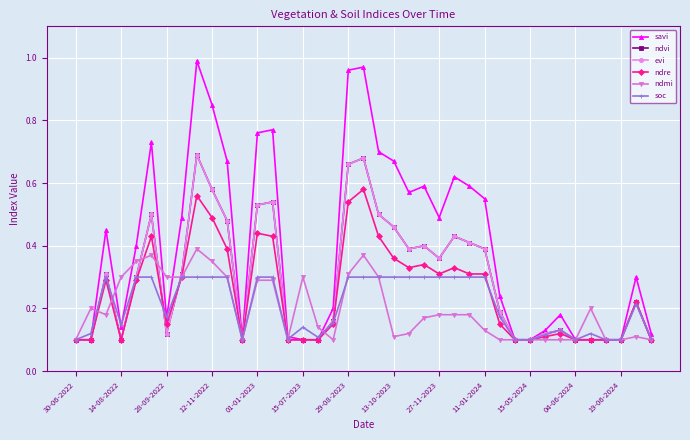

Reading right to left, transcribe all the data shown in this chart.

savi: 0.1	0.3	0.1	0.1	0.1	0.1	0.2	0.1	0.1	0.1	0.2	0.6	0.6	0.6	0.5	0.6	0.6	0.7	0.7	1.0	1.0	0.2	0.1	0.1	0.1	0.8	0.8	0.1	0.7	0.8	1.0	0.5	0.2	0.7	0.4	0.1	0.5	0.1	0.1
ndvi: 0.1	0.2	0.1	0.1	0.1	0.1	0.1	0.1	0.1	0.1	0.2	0.4	0.4	0.4	0.4	0.4	0.4	0.5	0.5	0.7	0.7	0.2	0.1	0.1	0.1	0.5	0.5	0.1	0.5	0.6	0.7	0.3	0.1	0.5	0.3	0.1	0.3	0.1	0.1
evi: 0.1	0.2	0.1	0.1	0.1	0.1	0.1	0.1	0.1	0.1	0.2	0.4	0.4	0.4	0.4	0.4	0.4	0.5	0.5	0.7	0.7	0.2	0.1	0.1	0.1	0.5	0.5	0.1	0.5	0.6	0.7	0.3	0.1	0.5	0.3	0.1	0.3	0.1	0.1
ndre: 0.1	0.2	0.1	0.1	0.1	0.1	0.1	0.1	0.1	0.1	0.1	0.3	0.3	0.3	0.3	0.3	0.3	0.4	0.4	0.6	0.5	0.1	0.1	0.1	0.1	0.4	0.4	0.1	0.4	0.5	0.6	0.3	0.1	0.4	0.3	0.1	0.3	0.1	0.1
ndmi: 0.1	0.1	0.1	0.1	0.2	0.1	0.1	0.1	0.1	0.1	0.1	0.1	0.2	0.2	0.2	0.2	0.1	0.1	0.3	0.4	0.3	0.1	0.1	0.3	0.1	0.3	0.3	0.1	0.3	0.3	0.4	0.3	0.3	0.4	0.3	0.3	0.2	0.2	0.1
soc: 0.1	0.2	0.1	0.1	0.1	0.1	0.1	0.1	0.1	0.1	0.2	0.3	0.3	0.3	0.3	0.3	0.3	0.3	0.3	0.3	0.3	0.2	0.1	0.1	0.1	0.3	0.3	0.1	0.3	0.3	0.3	0.3	0.2	0.3	0.3	0.1	0.3	0.1	0.1